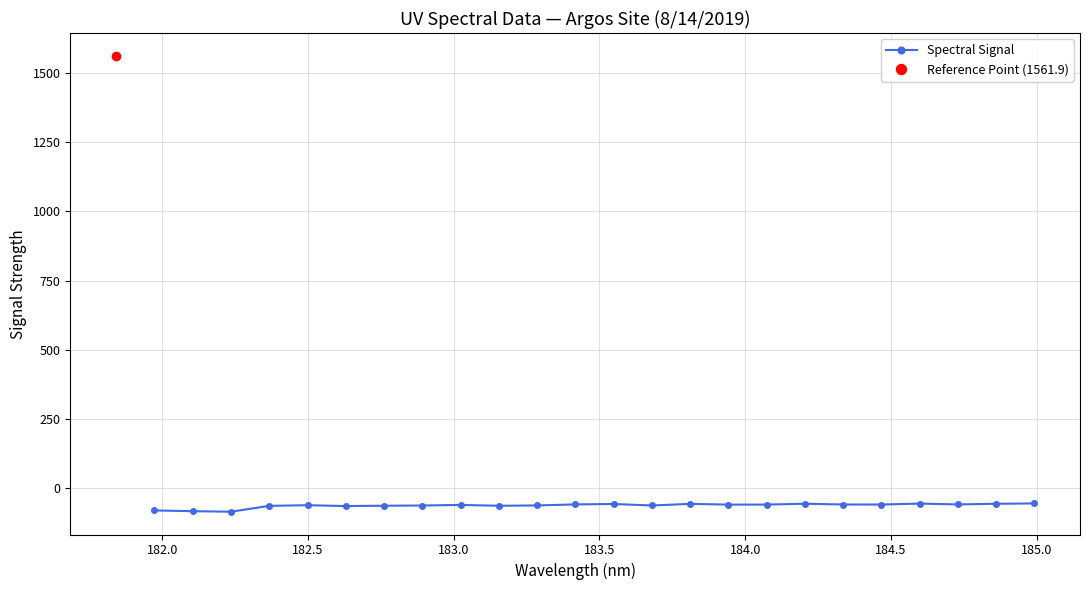

How many interior local peaks (higher than both neighbors) does the data have?

6